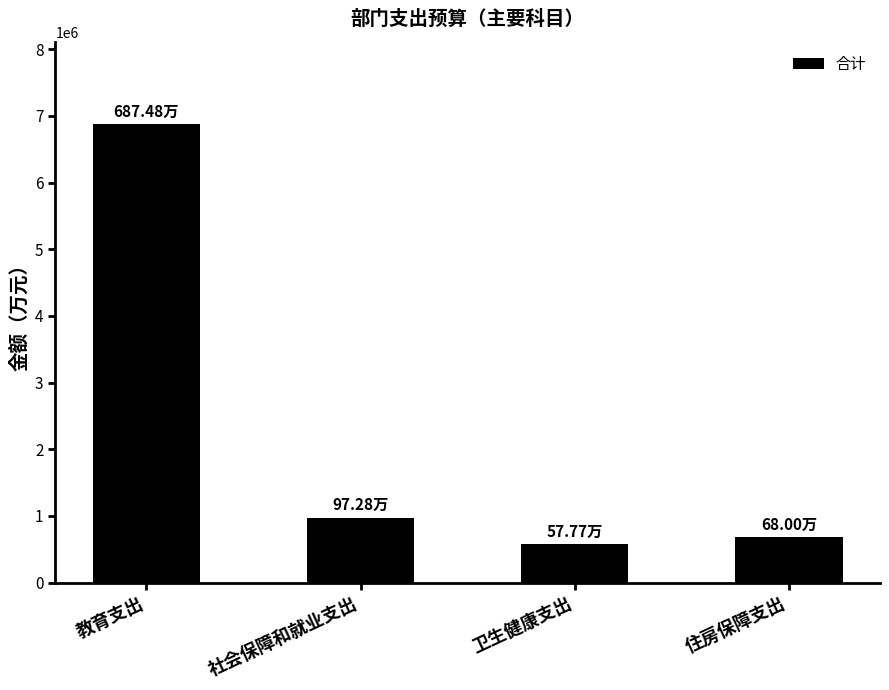

Approximately how many times larger is the value at 卫生健康支出 compared to 社会保障和就业支出?

0.6